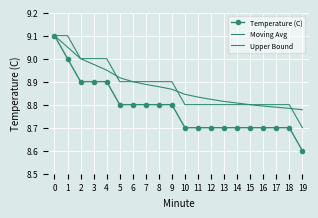

What is the highest value of the Upper Bound series?

9.1